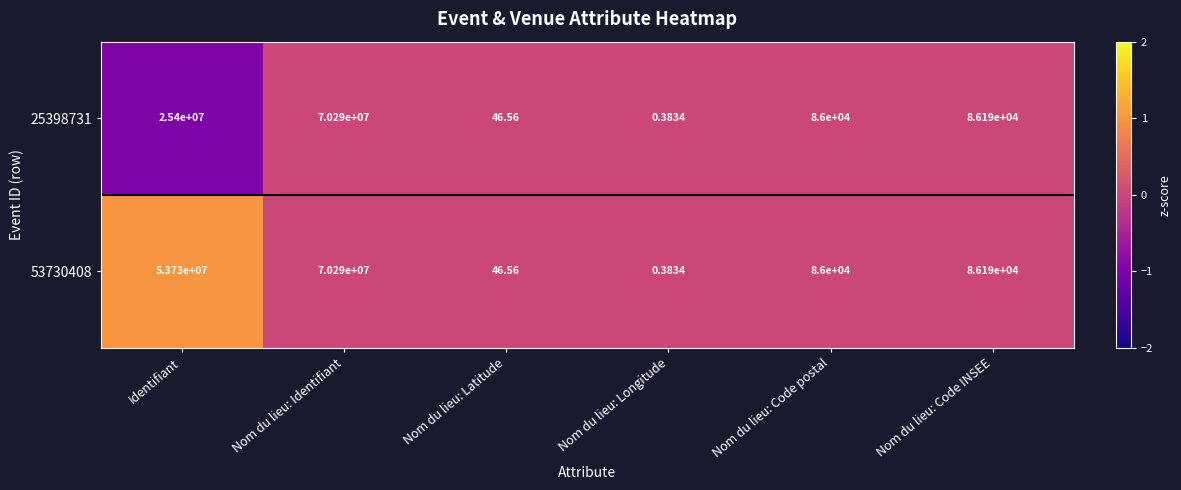

Which series changed the most between Identifiant and Nom du lieu: Identifiant?

25398731